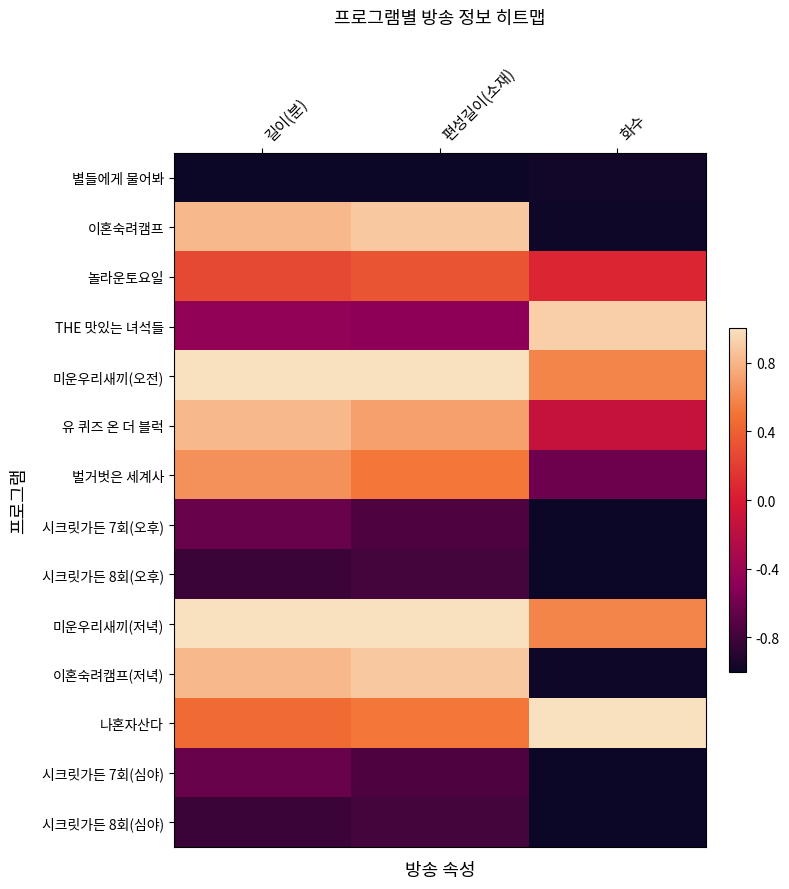

Reading left to right, what are all the values shown in this chart?

별들에게 물어봐: 길이(분)=-1.0	편성길이(소재)=-1.0	화수=-1.0
이혼숙려캠프: 길이(분)=0.8	편성길이(소재)=0.9	화수=-1.0
놀라운토요일: 길이(분)=0.3	편성길이(소재)=0.3	화수=0.1
THE 맛있는 녀석들: 길이(분)=-0.5	편성길이(소재)=-0.5	화수=0.9
미운우리새끼(오전): 길이(분)=1.0	편성길이(소재)=1.0	화수=0.6
유 퀴즈 온 더 블럭: 길이(분)=0.8	편성길이(소재)=0.7	화수=-0.1
벌거벗은 세계사: 길이(분)=0.6	편성길이(소재)=0.5	화수=-0.6
시크릿가든 7회(오후): 길이(분)=-0.6	편성길이(소재)=-0.7	화수=-1.0
시크릿가든 8회(오후): 길이(분)=-0.8	편성길이(소재)=-0.8	화수=-1.0
미운우리새끼(저녁): 길이(분)=1.0	편성길이(소재)=1.0	화수=0.6
이혼숙려캠프(저녁): 길이(분)=0.8	편성길이(소재)=0.9	화수=-1.0
나혼자산다: 길이(분)=0.5	편성길이(소재)=0.5	화수=1.0
시크릿가든 7회(심야): 길이(분)=-0.6	편성길이(소재)=-0.7	화수=-1.0
시크릿가든 8회(심야): 길이(분)=-0.8	편성길이(소재)=-0.8	화수=-1.0